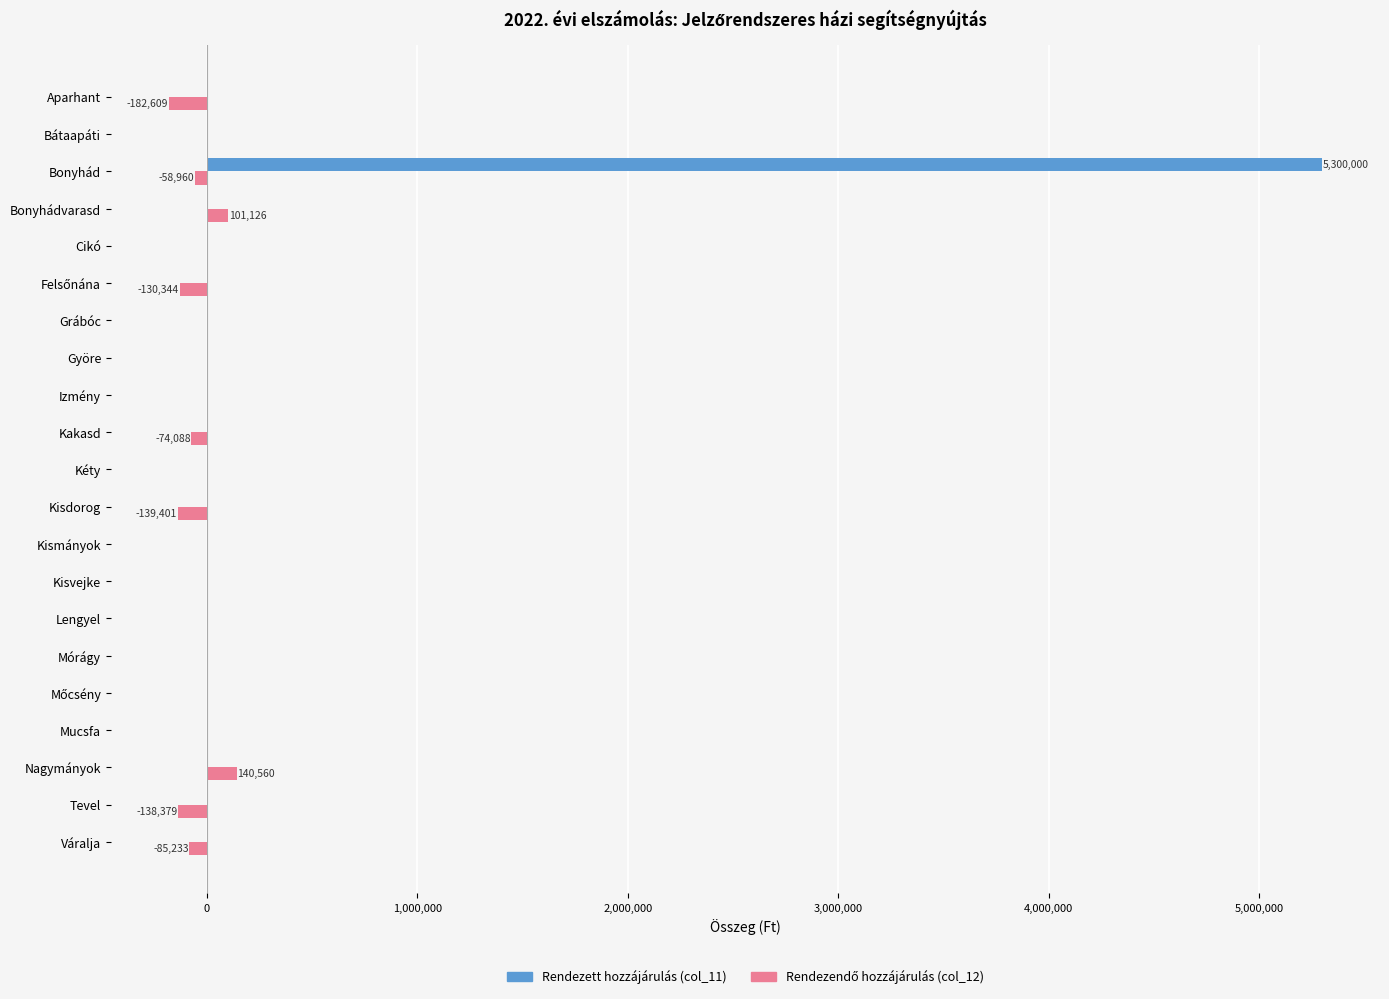

True or false: Rendezett hozzájárulás (col_11) has a value of 0.0 at Cikó.

True